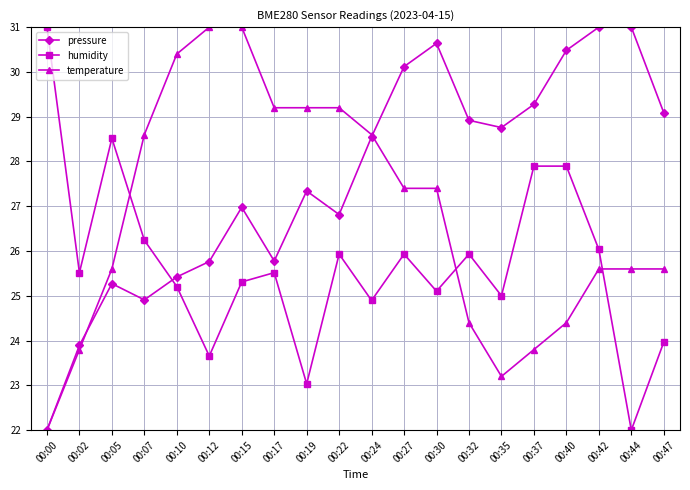

What is the average value of the humidity series?

25.7